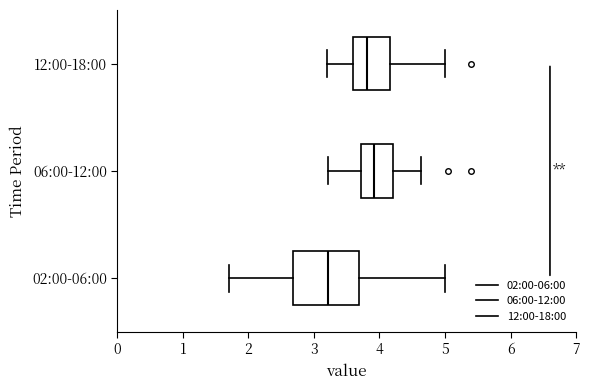

Reading bottom to top, read every box against the x-axis: the position of its median line, the range the box covers, and the ends of its whiskers. The values are not printed on the chart, so give them approximately, as read against the axis.

02:00-06:00: median 3.2, box 2.7 to 3.7, whiskers 1.7 to 5.0
06:00-12:00: median 3.9, box 3.7 to 4.2, whiskers 3.2 to 4.6
12:00-18:00: median 3.8, box 3.6 to 4.2, whiskers 3.2 to 5.0